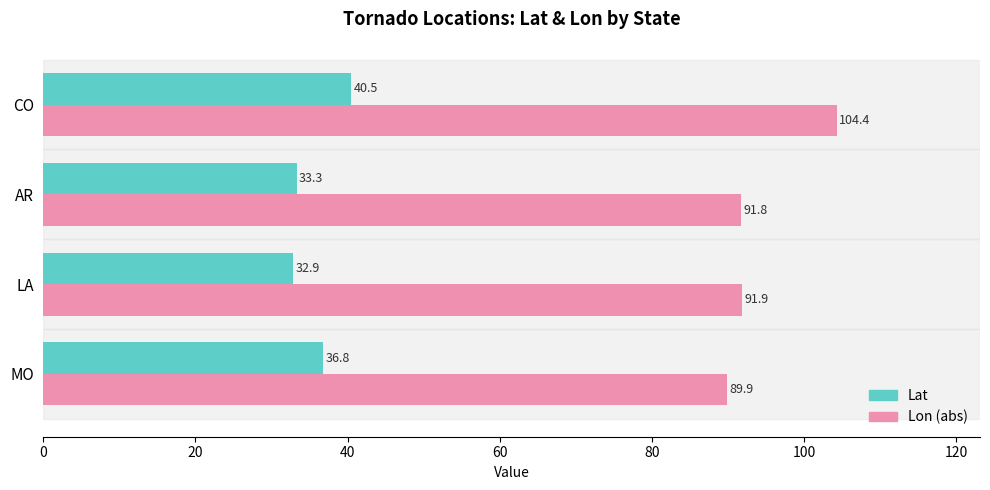

At how many categories does at least one series exceed 57?

4